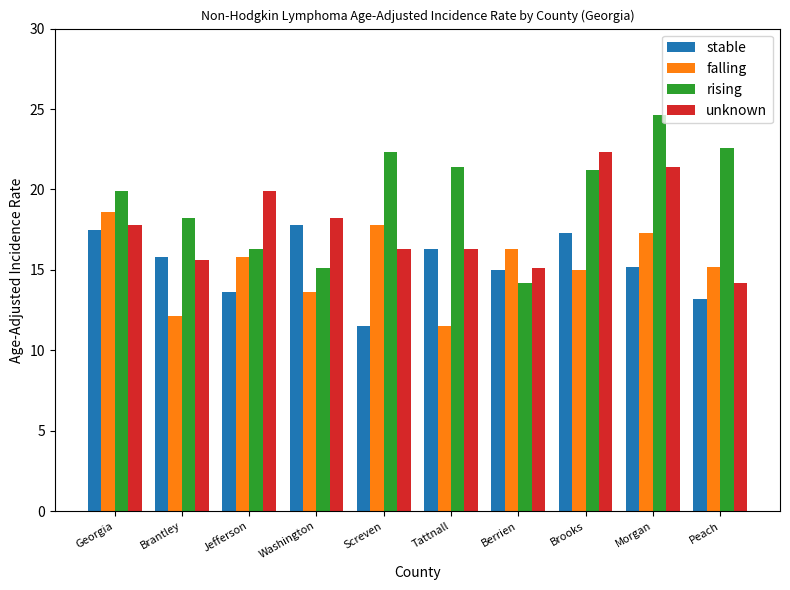

At which label does stable reach its minimum?

Screven